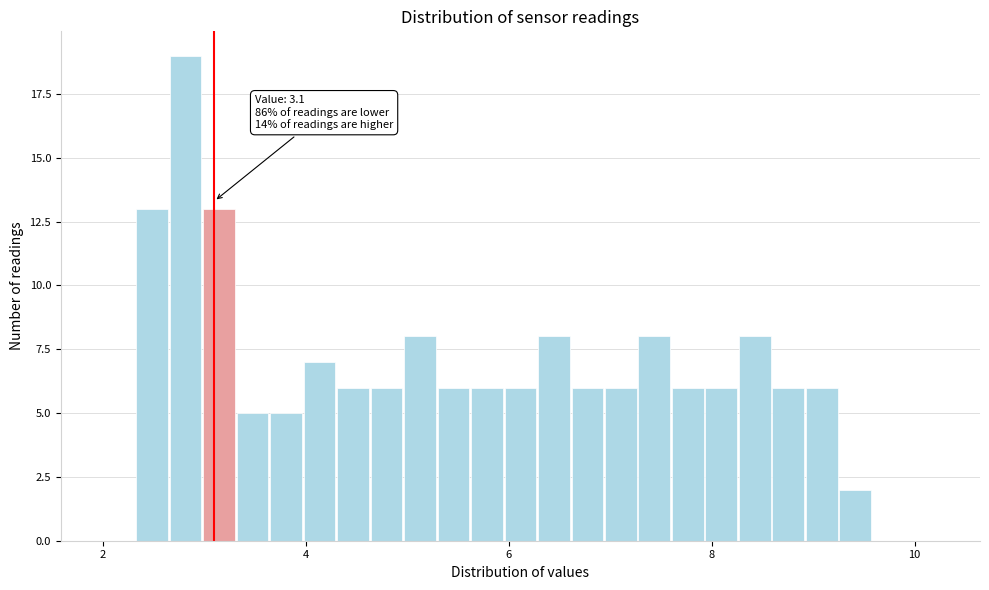

Read against the x-axis, roughly where is the centre of the tallest bar?

2.8